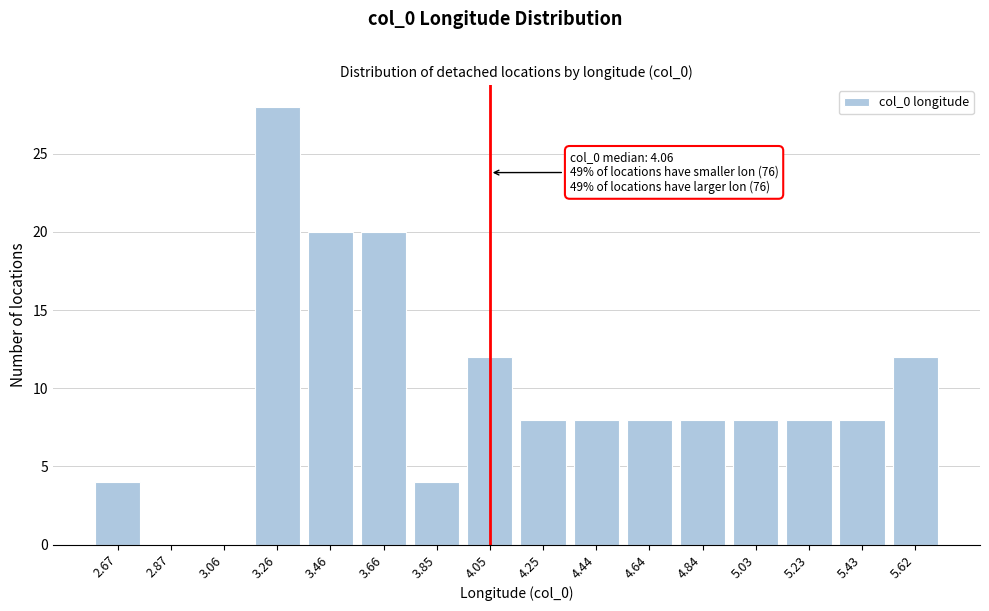

Reading left to right, transcribe all the data shown in this chart.

2.67=4	2.87=0	3.06=0	3.26=28	3.46=20	3.66=20	3.85=4	4.05=12	4.25=8	4.44=8	4.64=8	4.84=8	5.03=8	5.23=8	5.43=8	5.62=12